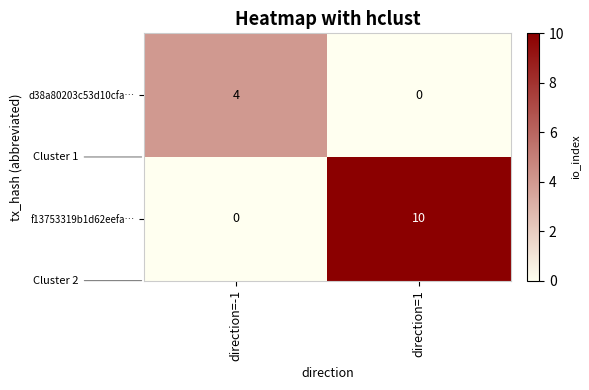

At which category is the sum across all series the highest?

direction=1